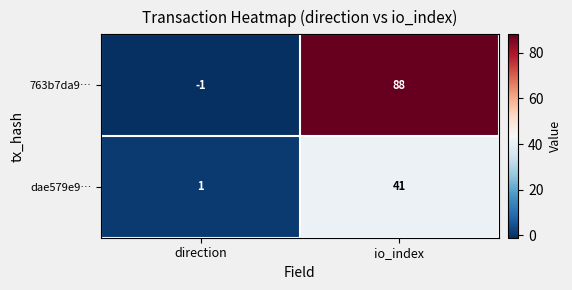

What is the maximum value shown in the chart?

88